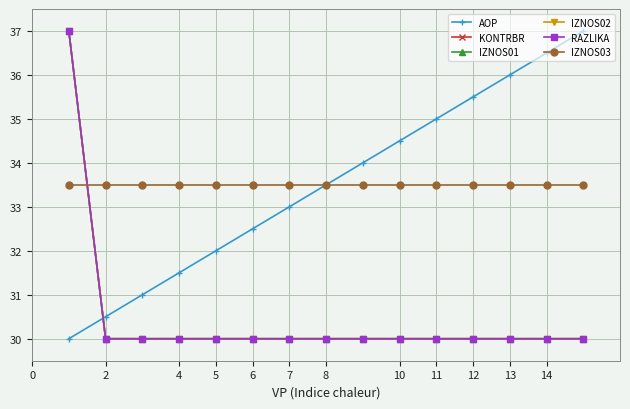

Does the chart have visible grid lines?

Yes